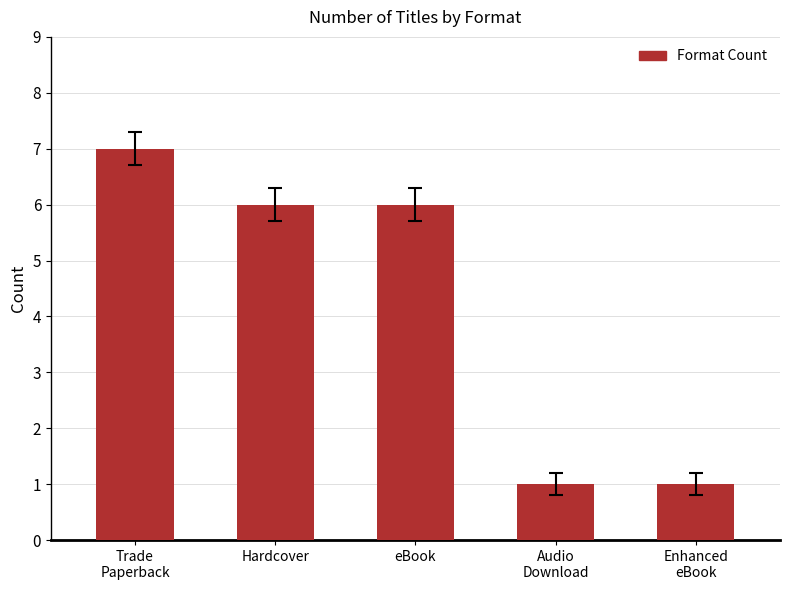

What is the difference between the values at eBook and Audio
Download?

5